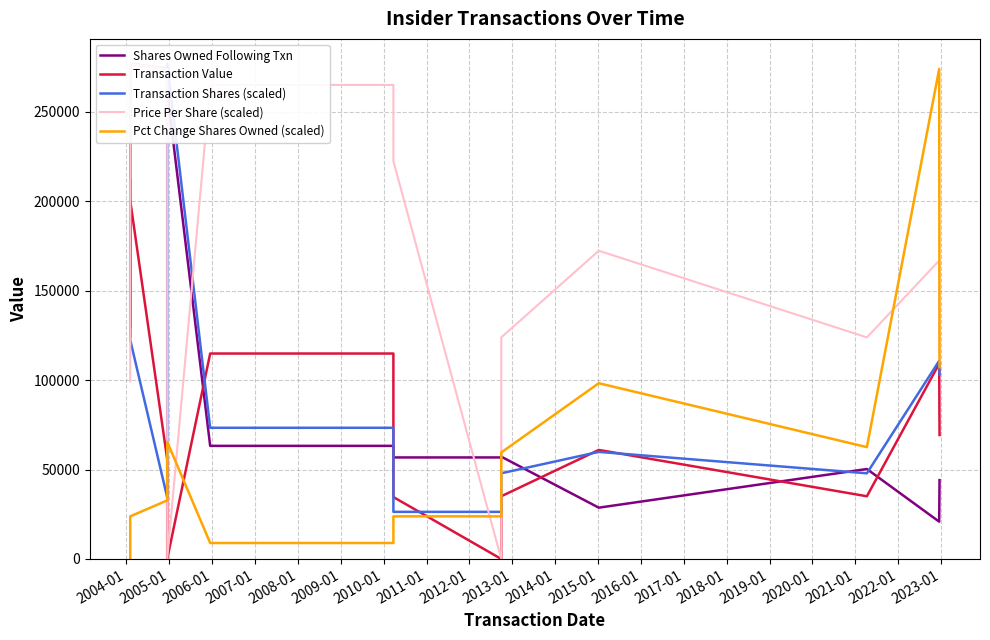

Where is the first local maximum for Transaction Value?

2004-01